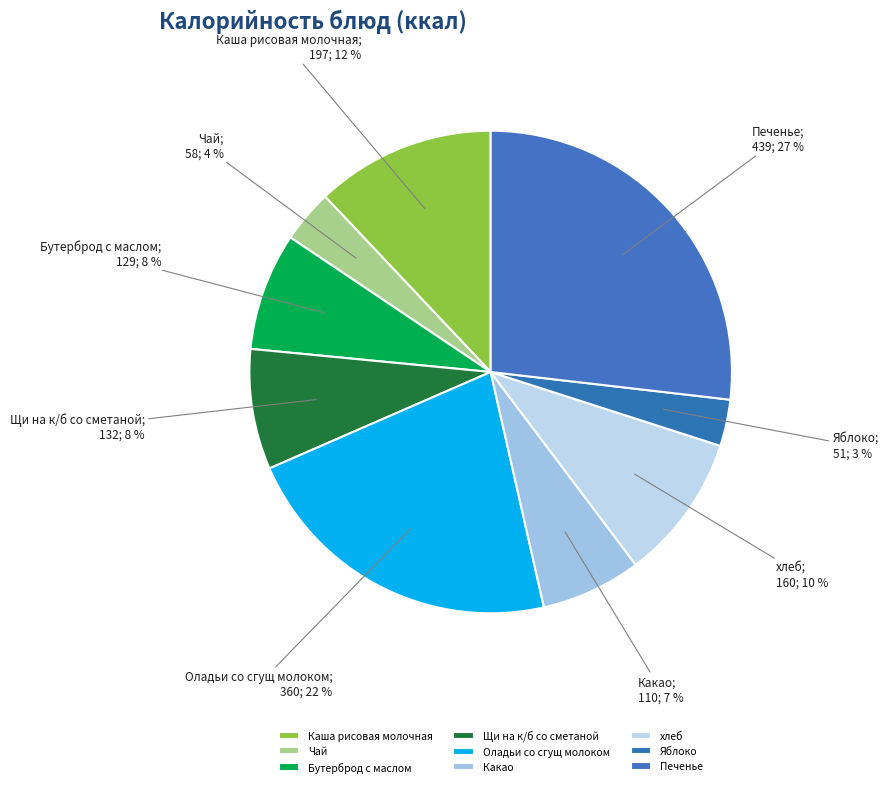

Is хлеб the majority of the pie?

No